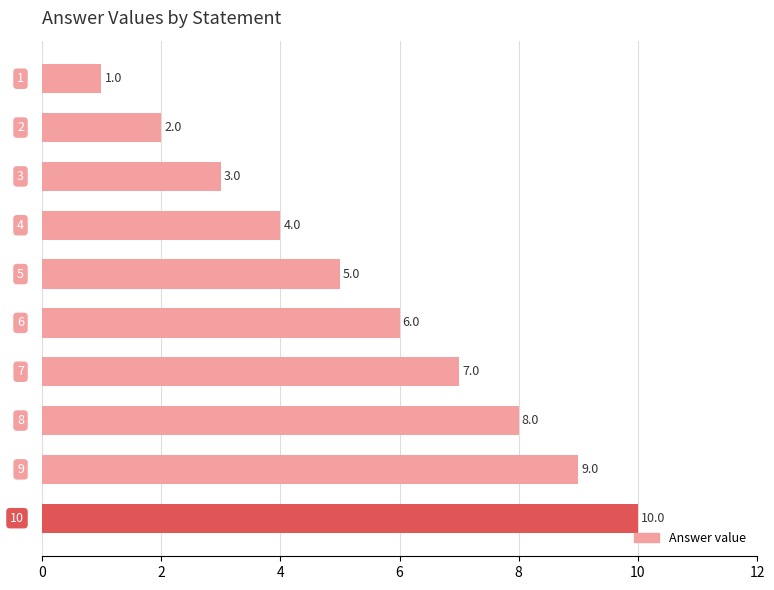

Count the values in the range 3 to 8.

6